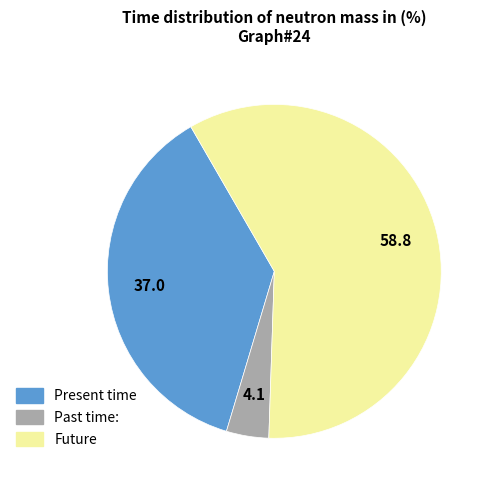

Do Past time: and Present time together represent more than half of the pie?

No